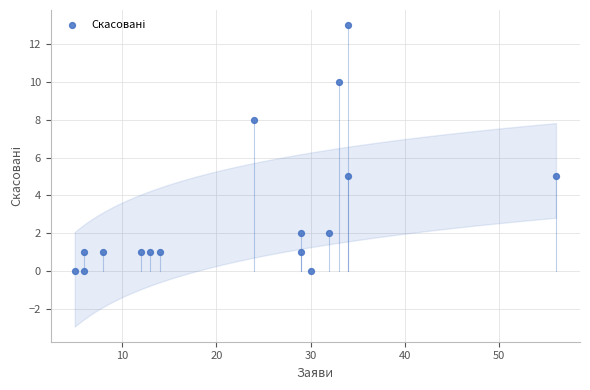

What is the range of X values (max minus min)?

51